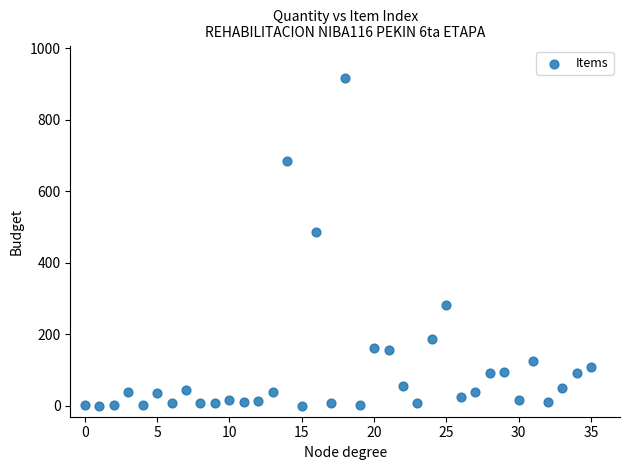

What is the range of Y values (max minus min)?

915